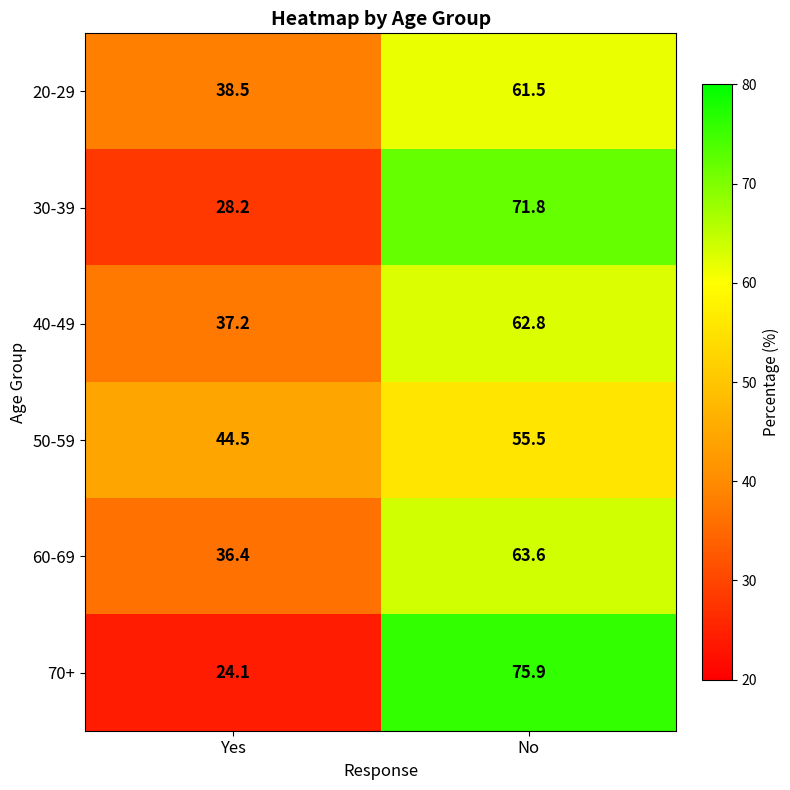

What is the spread (max minus min) of values at Yes?

20.4